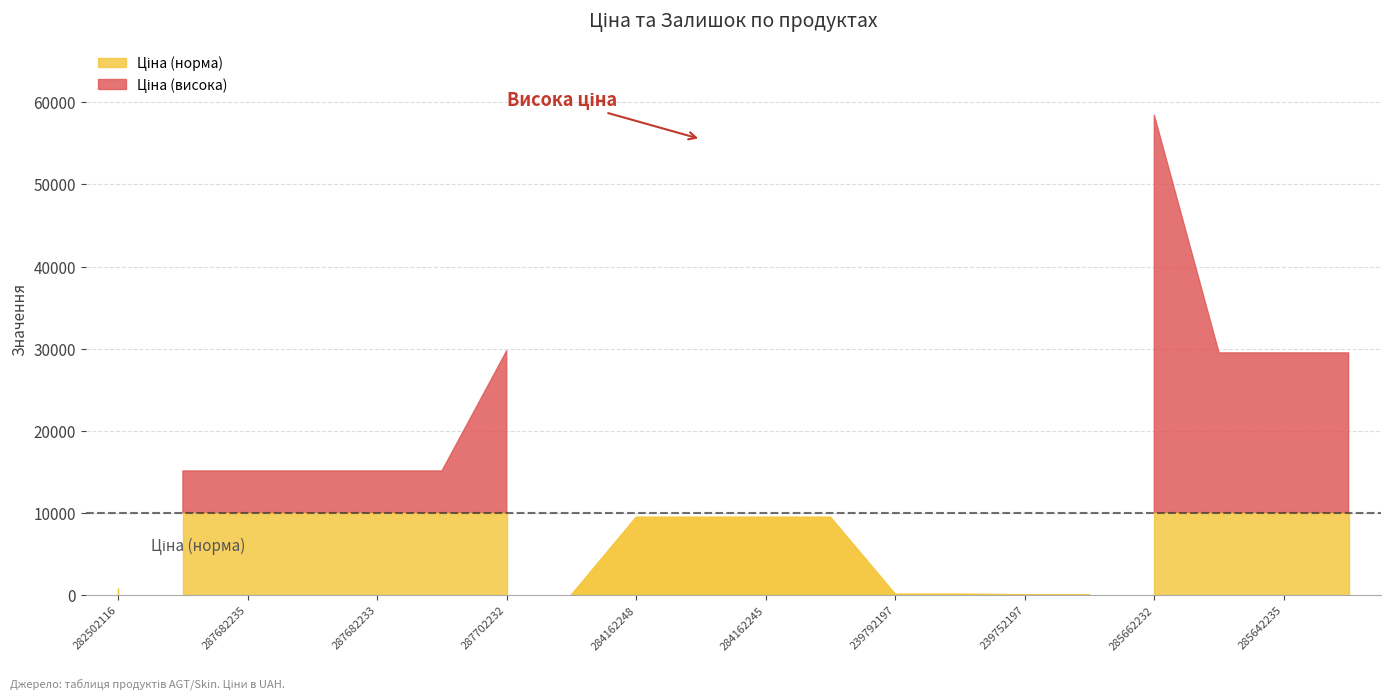

How many lines are shown in the chart?

2